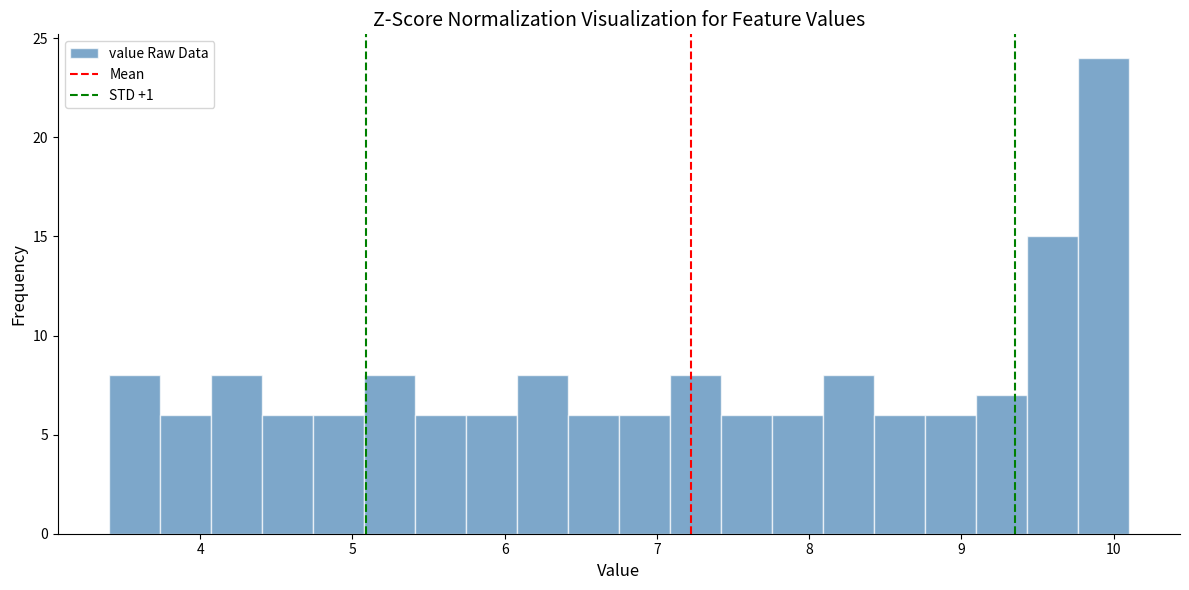

Read against the x-axis, roughly where is the centre of the tallest bar?

9.9